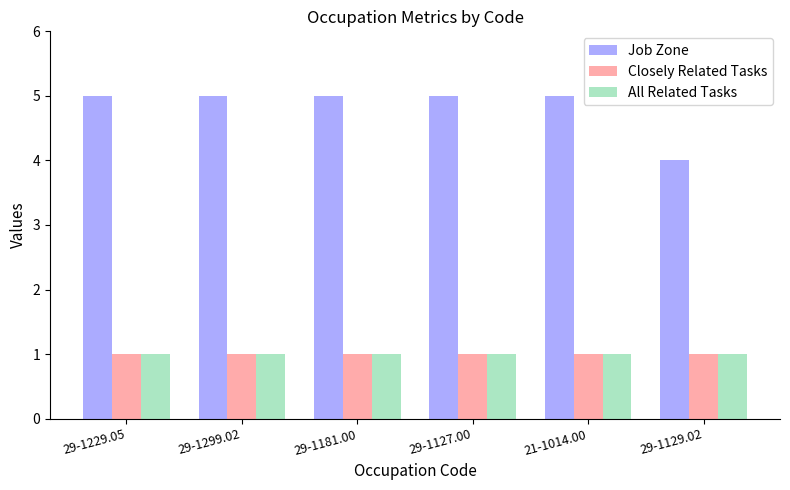

The Job Zone series shows 8 at 21-1014.00. True or false?

False